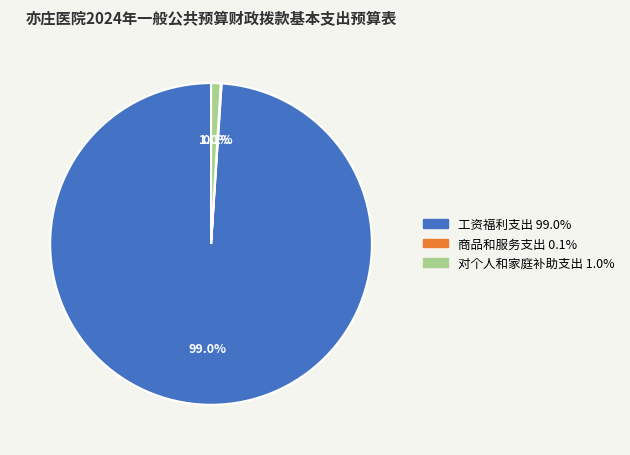

Between 对个人和家庭补助支出 and 工资福利支出, which is larger?

工资福利支出